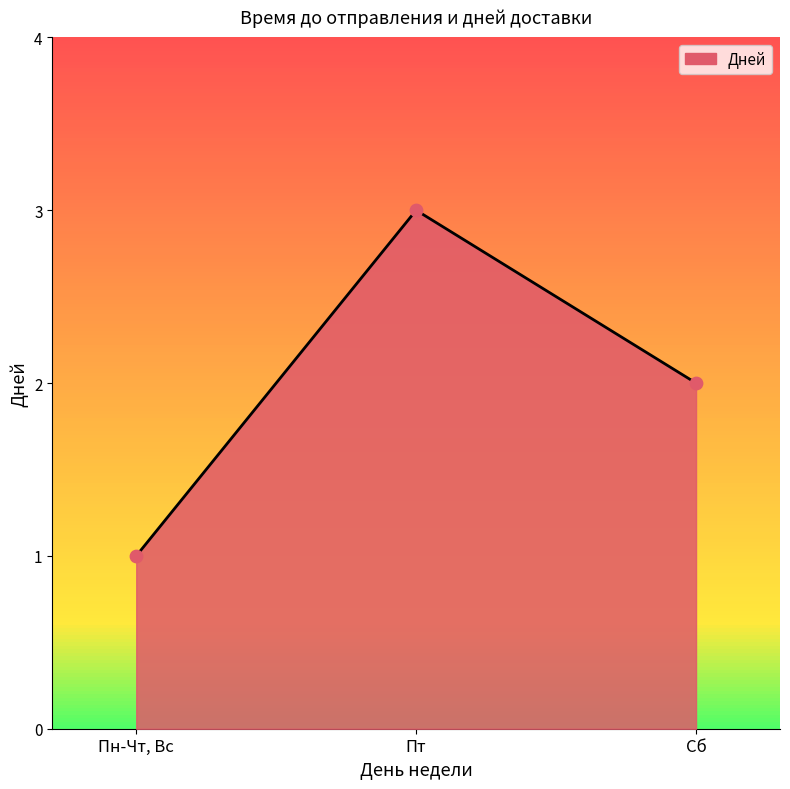

What is the change in value from Пн-Чт, Вс to Сб?

+1